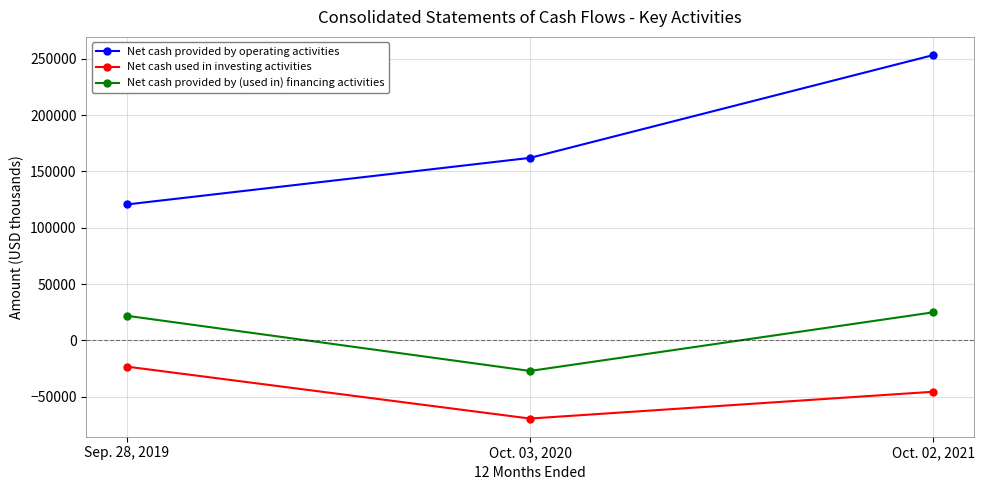

Which series has the largest total across all categories?

Net cash provided by operating activities